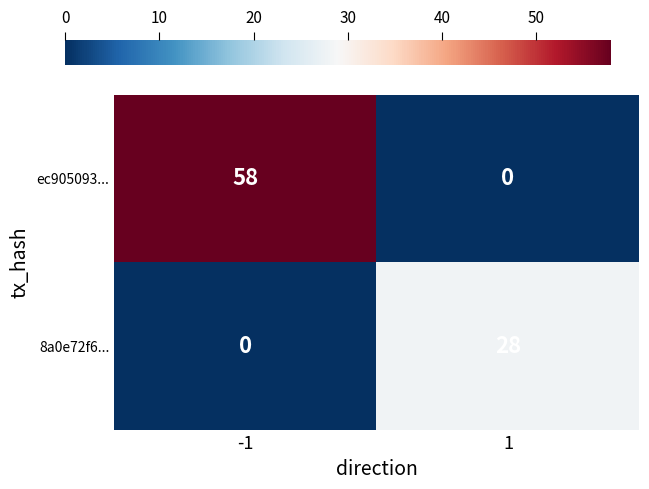

What is the difference between the ec905093... values at 1 and -1?

58